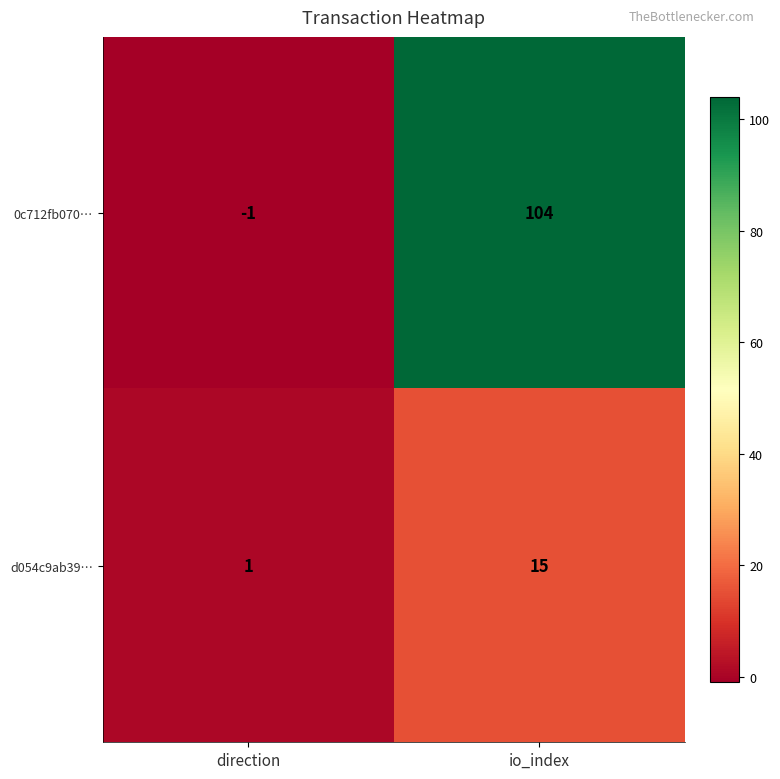

Is it true that 0c712fb070… equals 59 at io_index?

False